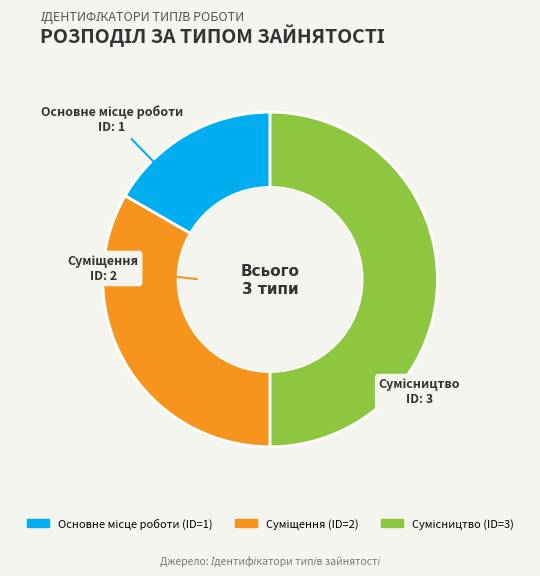

Count the number of slices in the pie.

3